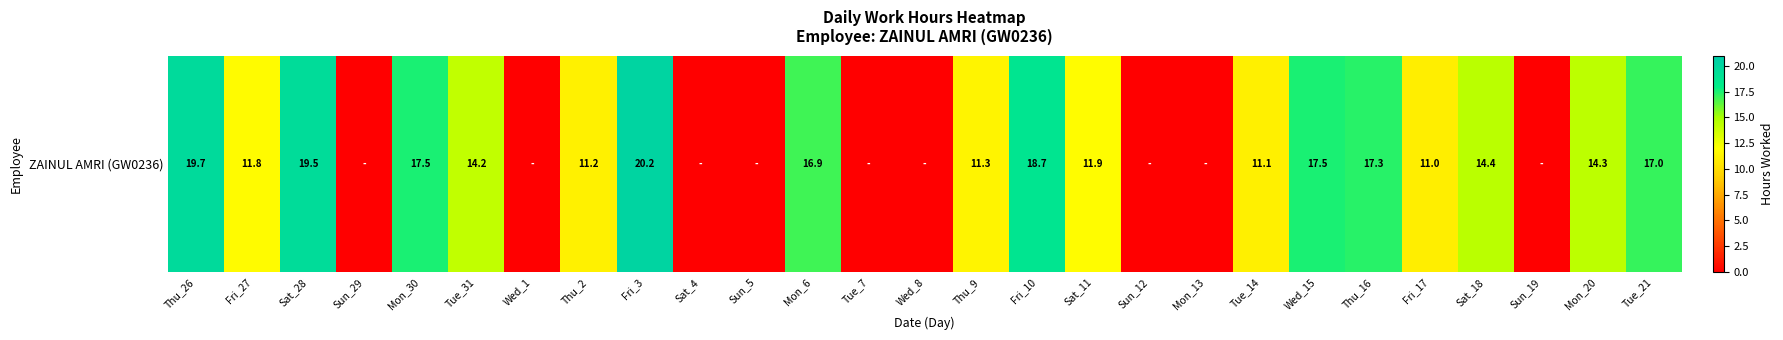

How many values are below 11?

9